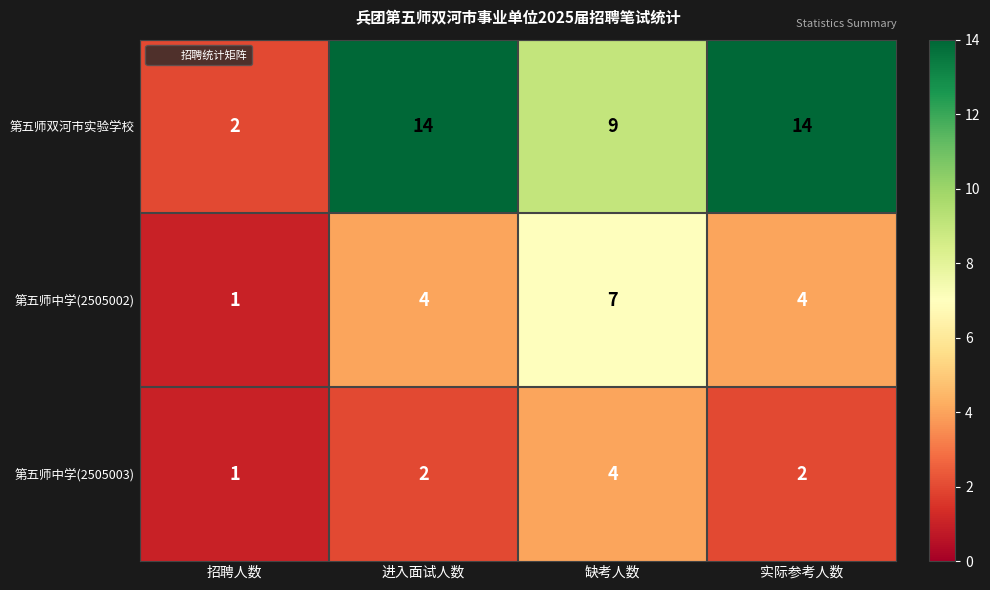

Rank the series by their average value, from highest to lowest.

第五师双河市实验学校, 第五师中学(2505002), 第五师中学(2505003)